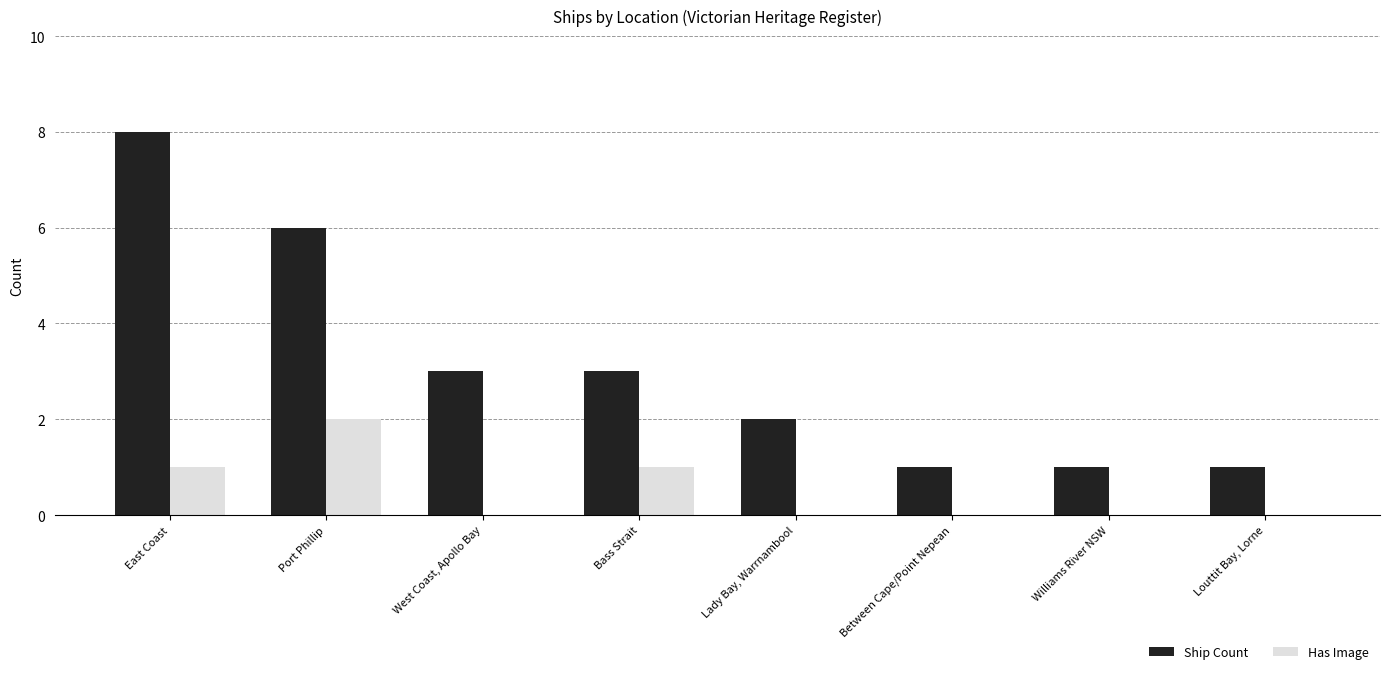

What is the sum of all Has Image values?

4